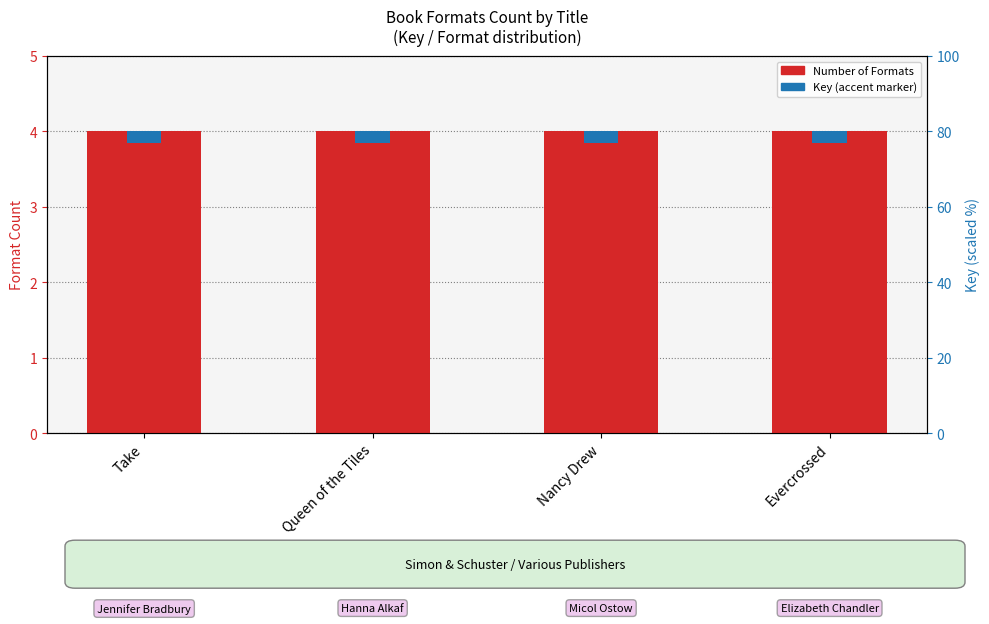

Is the value of Number of Formats at Queen of the Tiles greater than the value of Key (scaled) at Take?

Yes